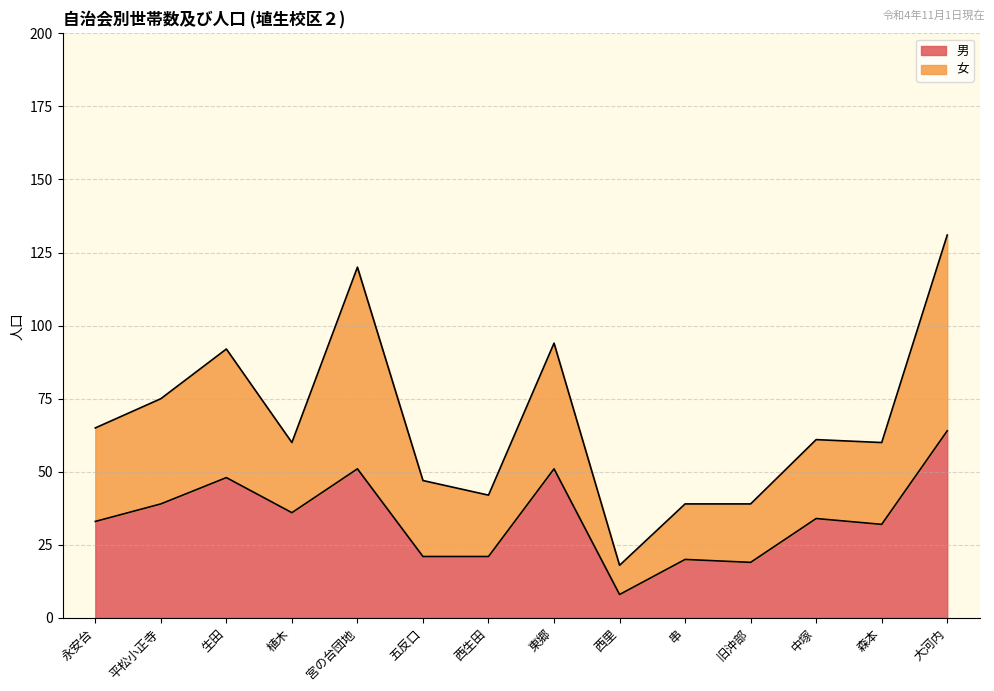

True or false: 男 and 女 intersect in this chart.

False